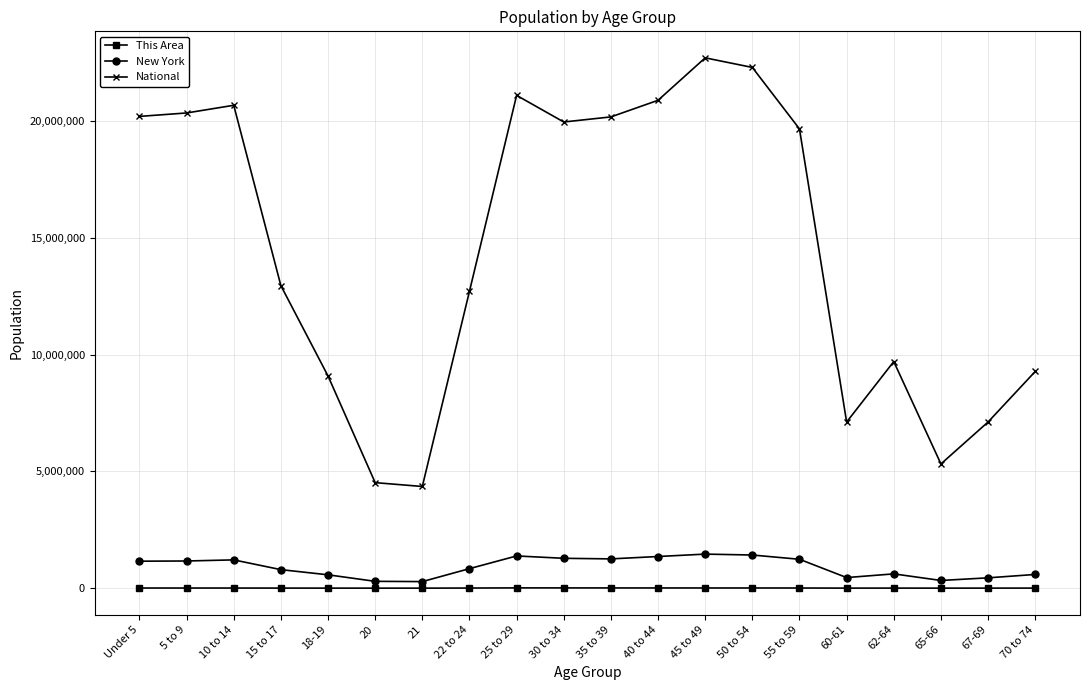

True or false: New York has more than 0 points higher than both neighbors.

True